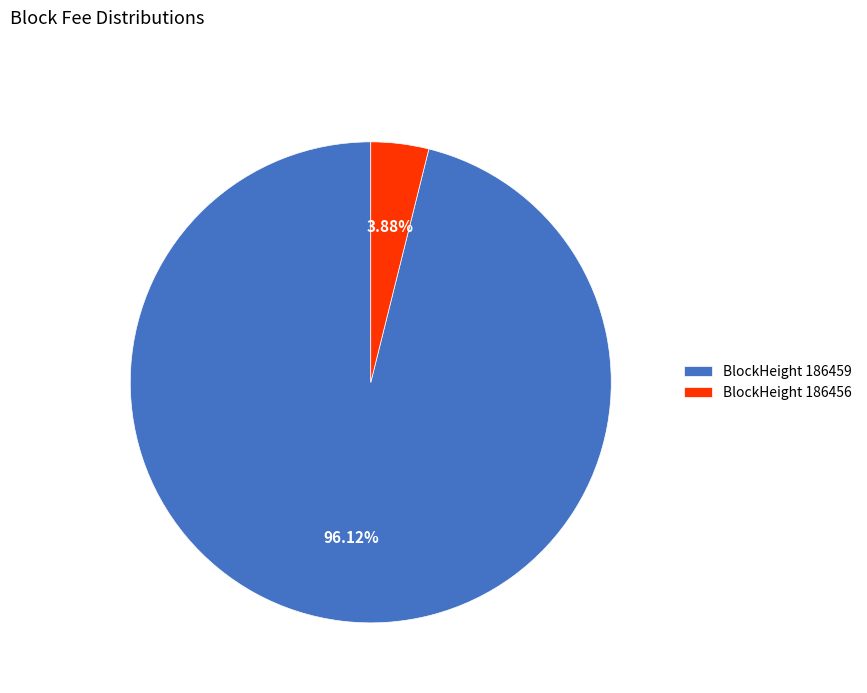

Combined, do BlockHeight 186459 and BlockHeight 186456 account for over 50%?

Yes